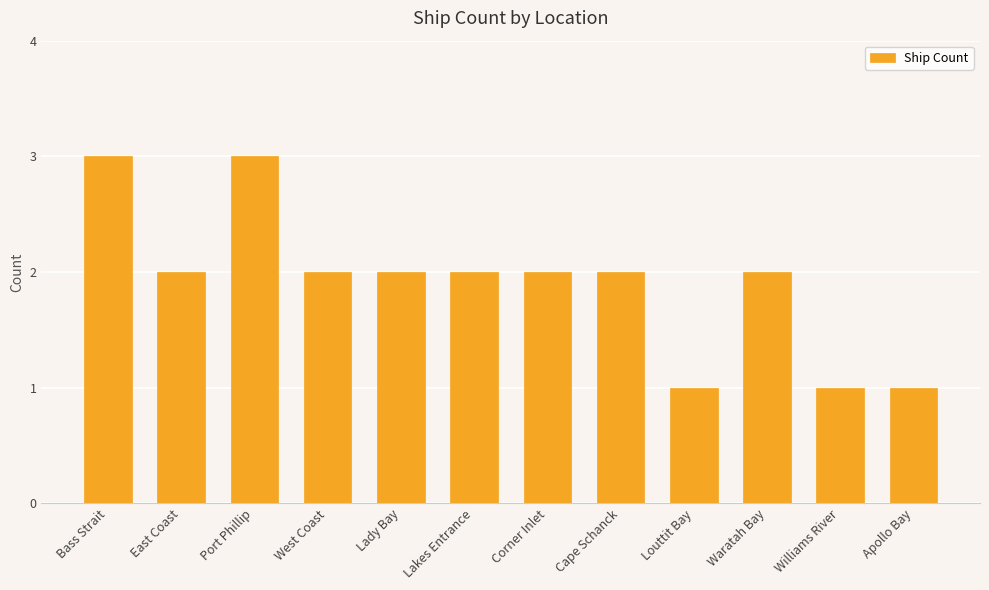

What is the minimum value shown in the chart?

1